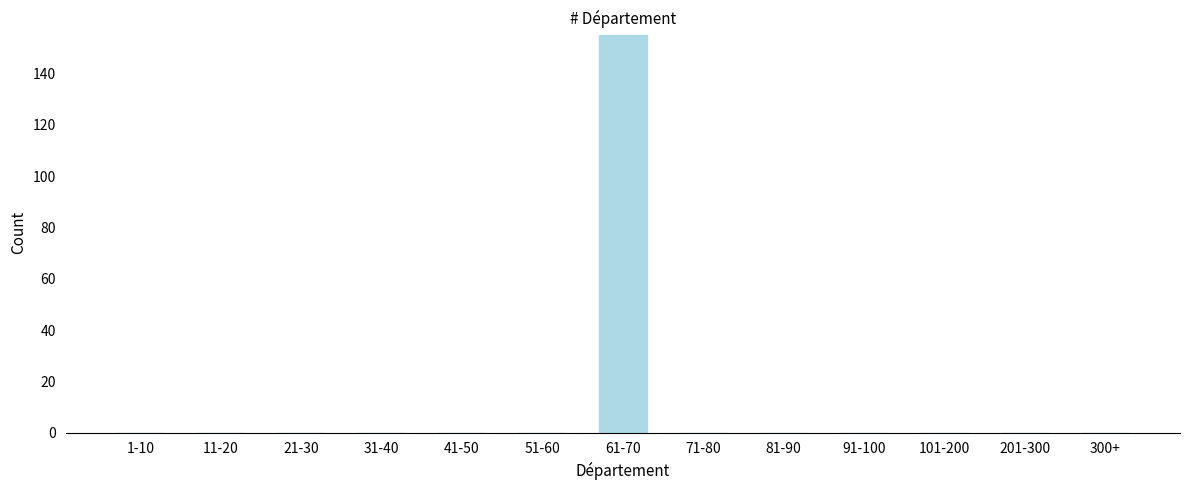

Reading left to right, what are all the values shown in this chart?

1-10=0	11-20=0	21-30=0	31-40=0	41-50=0	51-60=0	61-70=155	71-80=0	81-90=0	91-100=0	101-200=0	201-300=0	300+=0